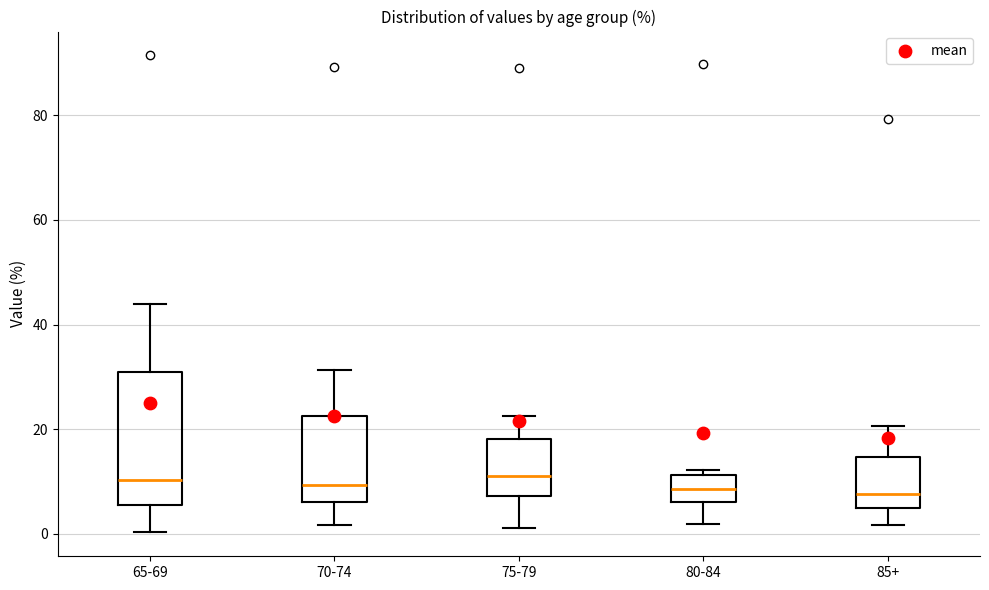

Which box is the tallest, from its lower edge to its upper edge?

65-69